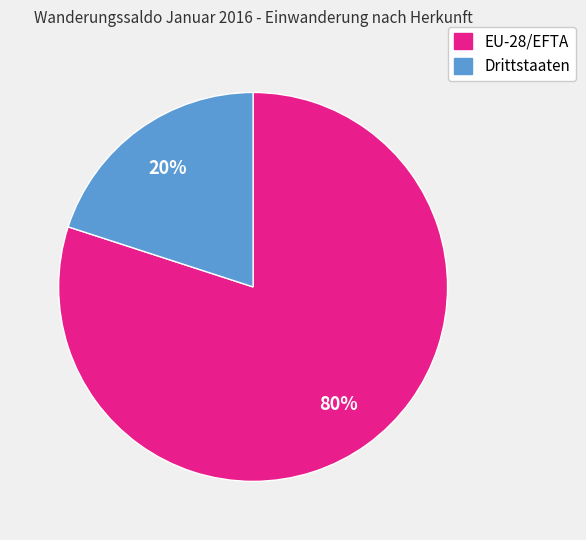

What is the majority slice?

EU-28/EFTA